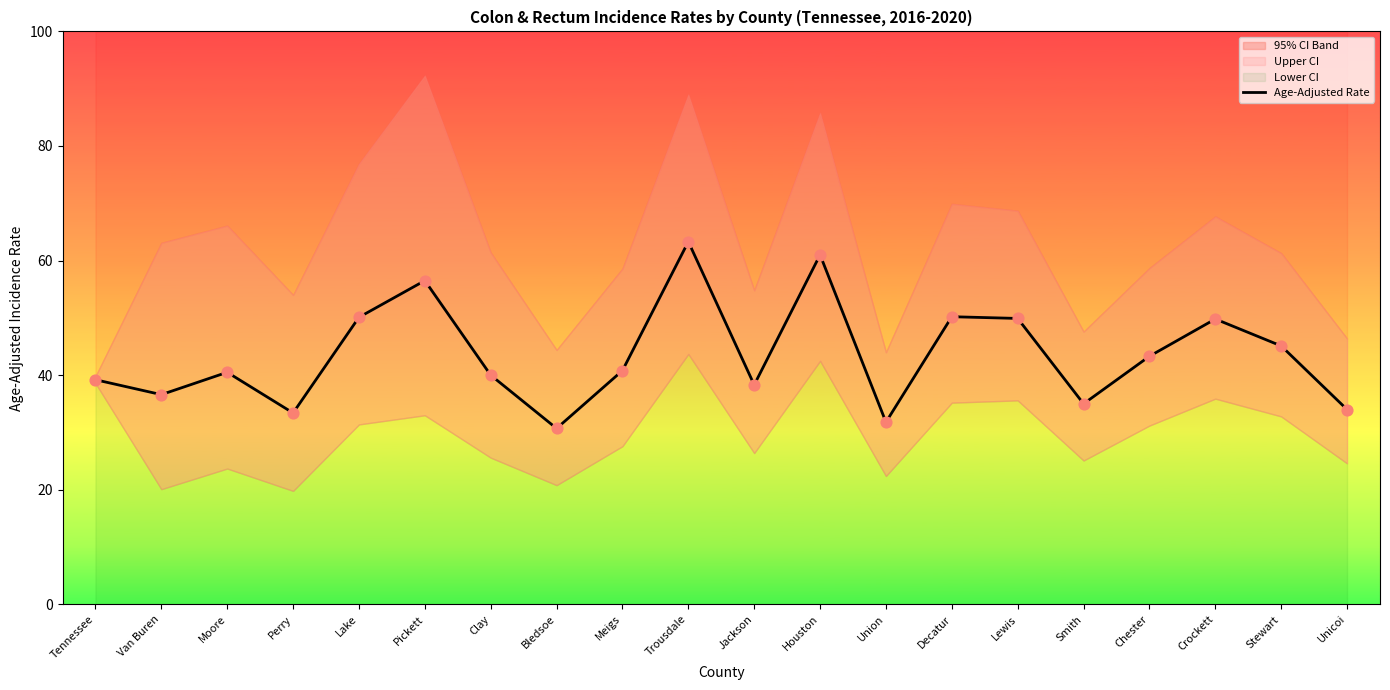

What is the change in value from Clay to Decatur?

+10.2